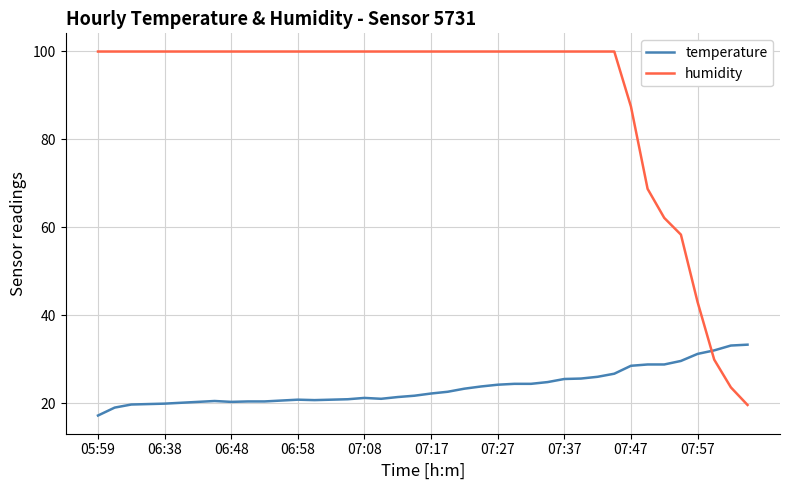

Which series has the largest range (max minus min)?

humidity